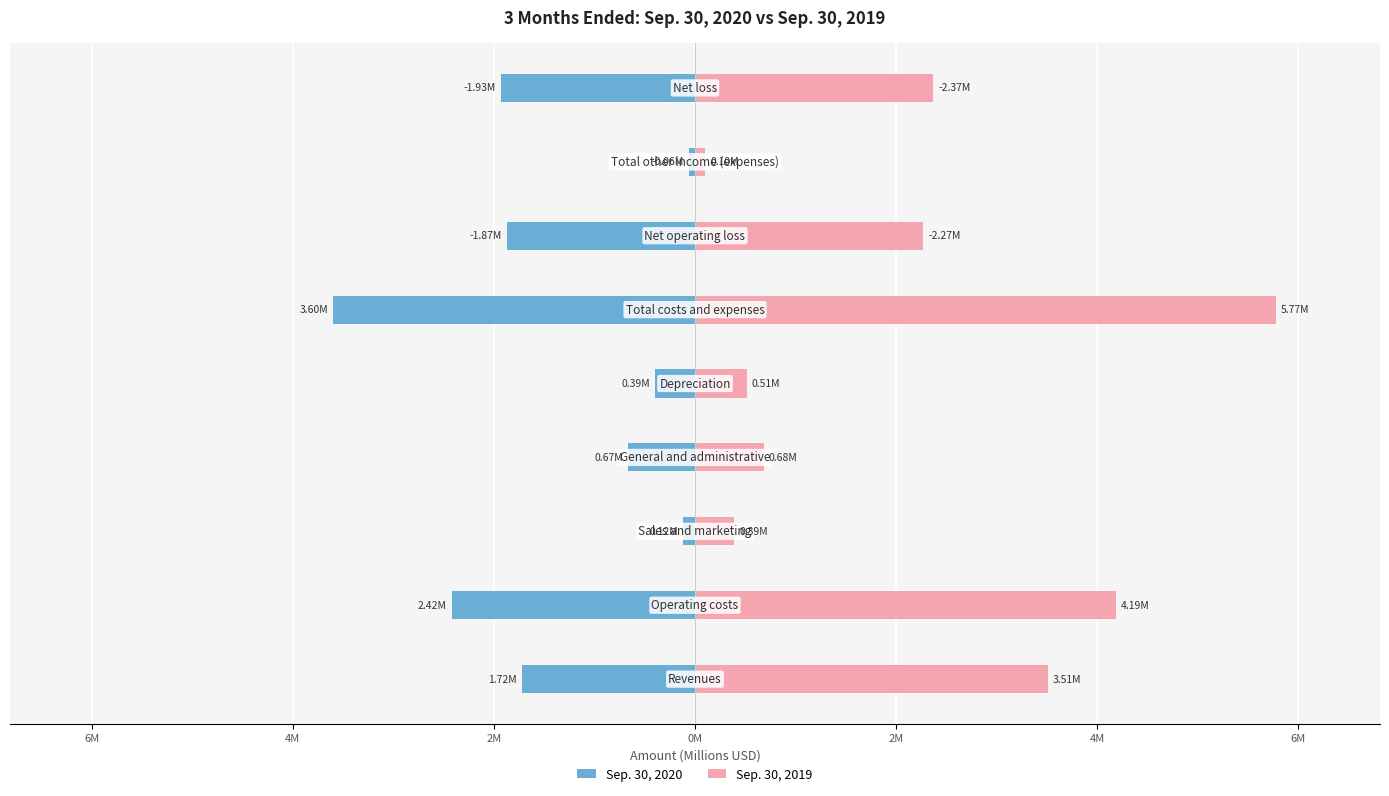

What is the value of the Sep. 30, 2019 bar at the 3rd from the left?

0.4